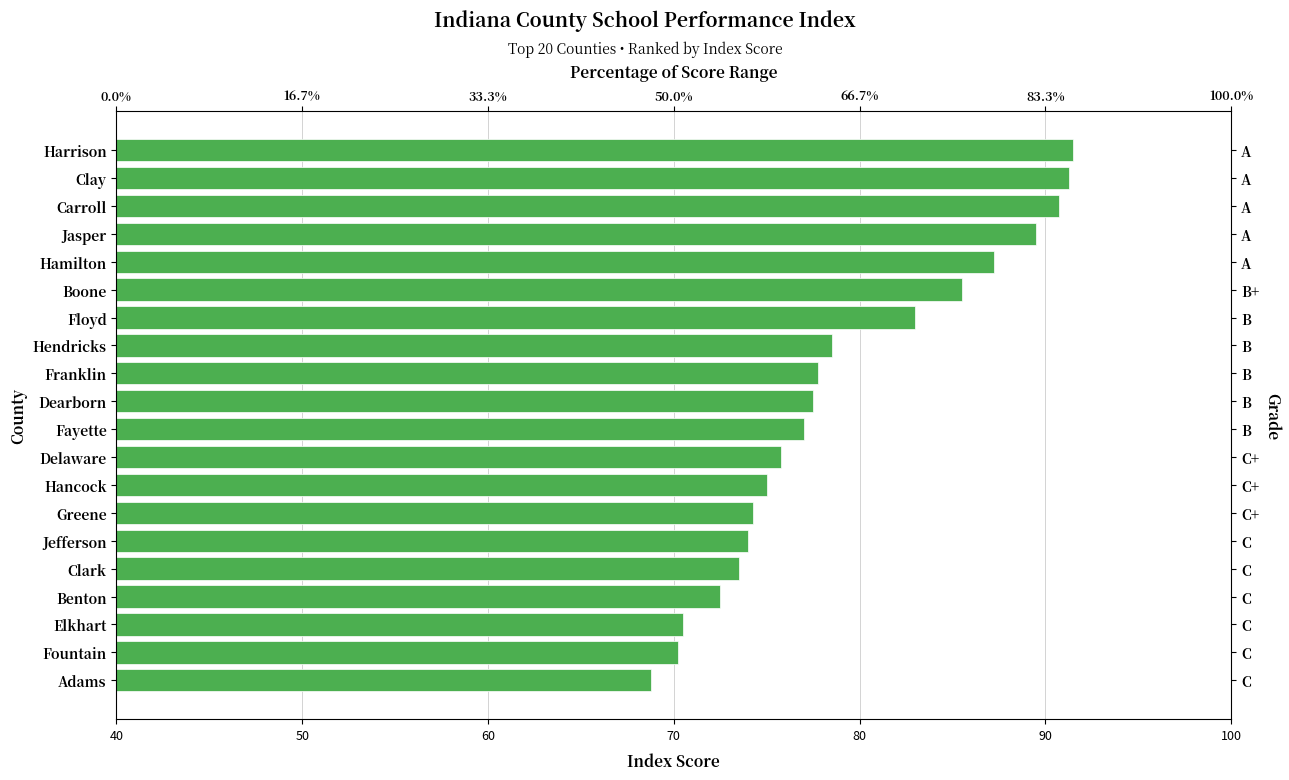

Approximately how many times larger is the value at Fayette compared to Hendricks?

1.0